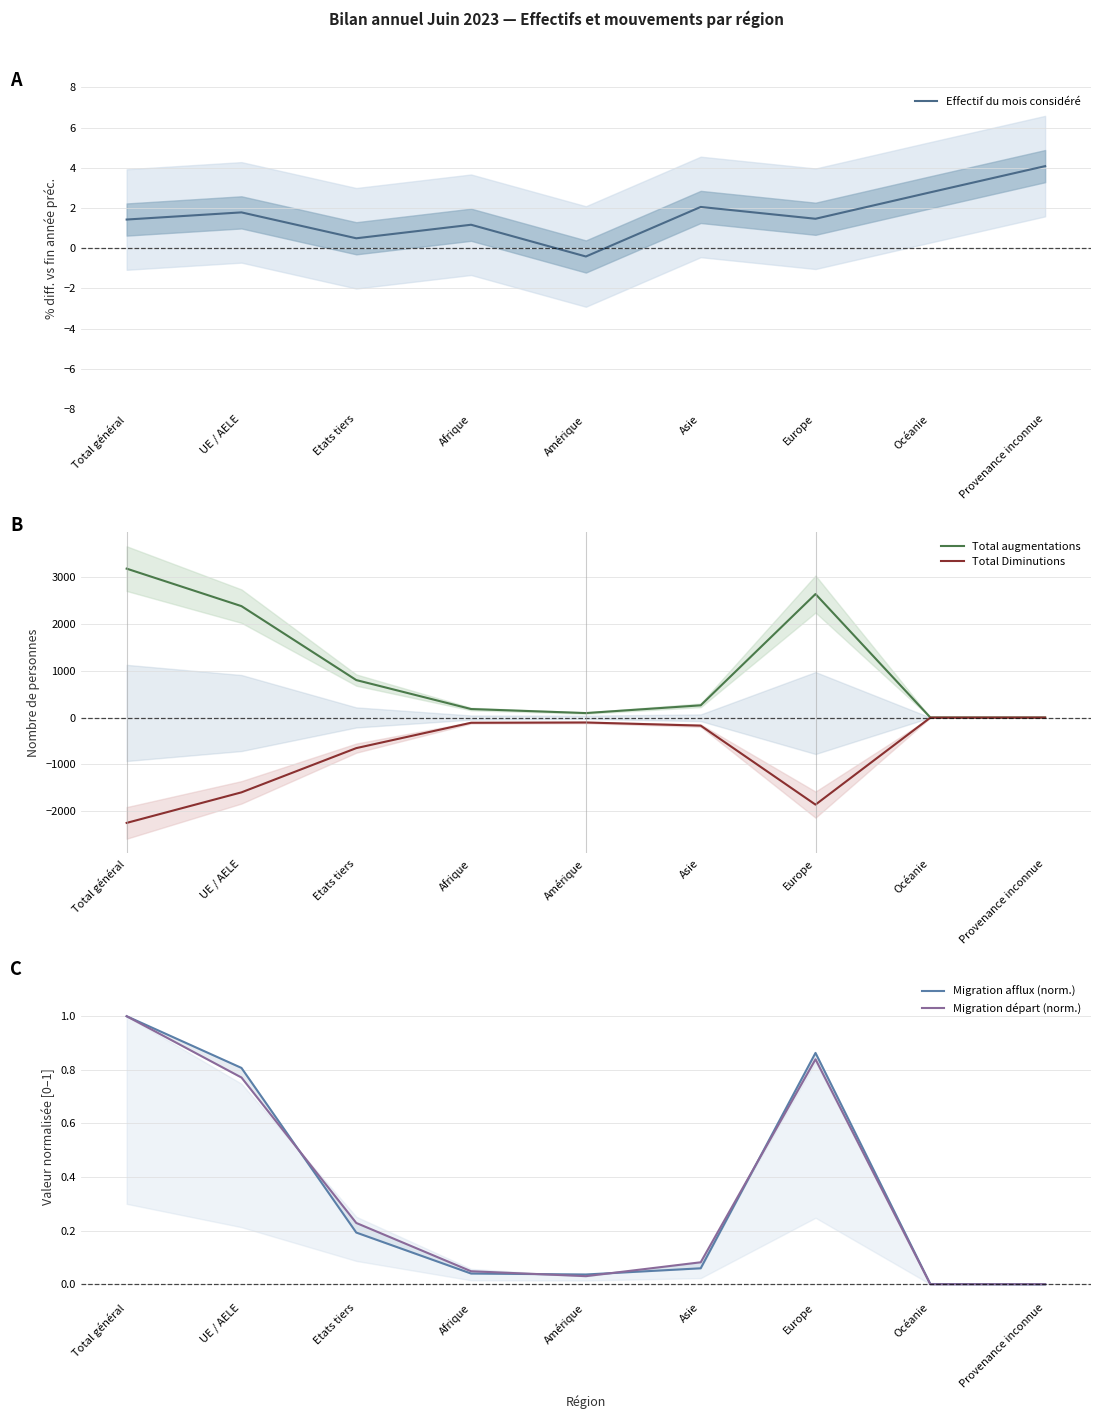

What position from the left is UE / AELE?

2